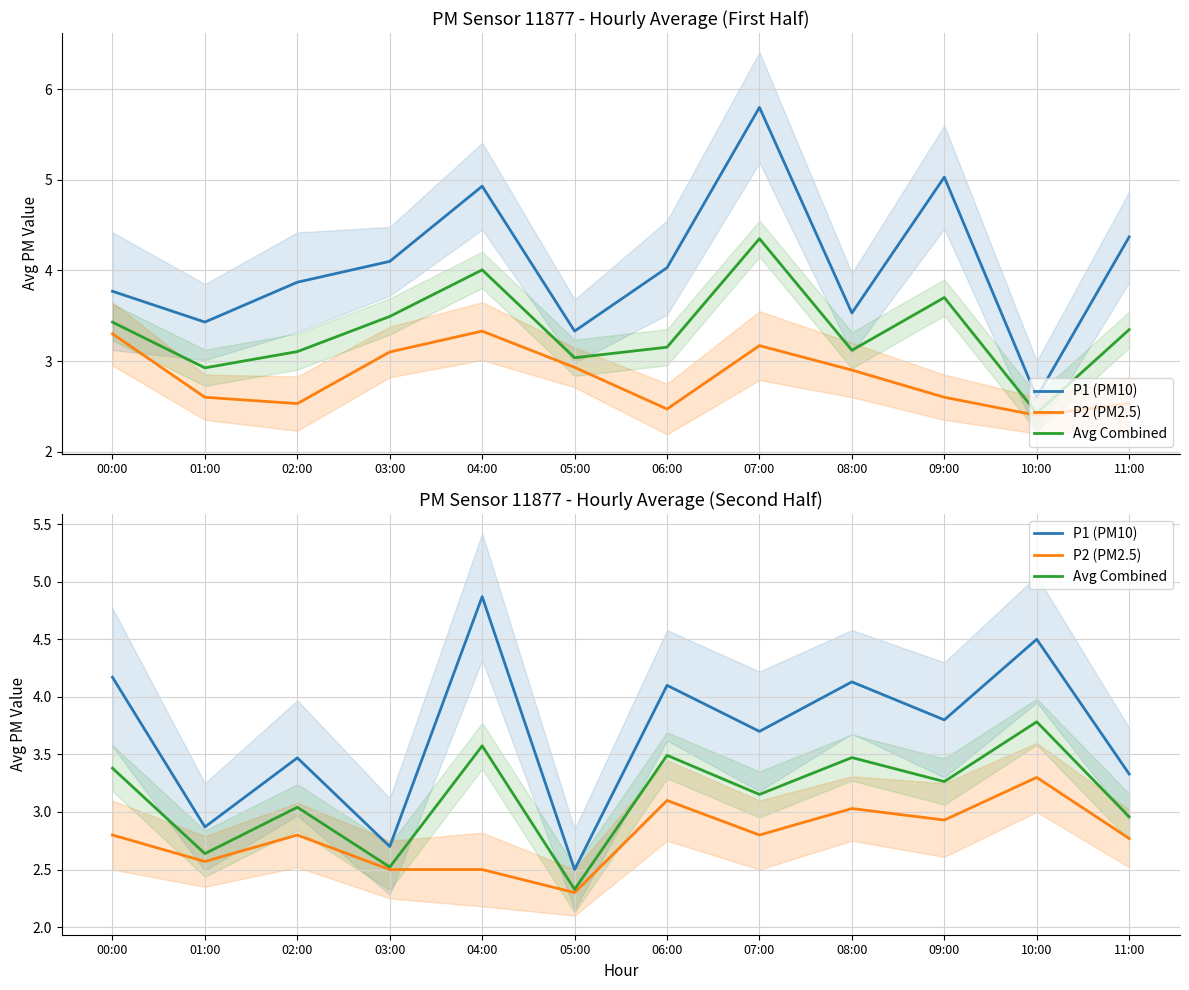

Rank the series by their maximum value, from lowest to highest.

P2 (PM2.5), Avg Combined, P1 (PM10)